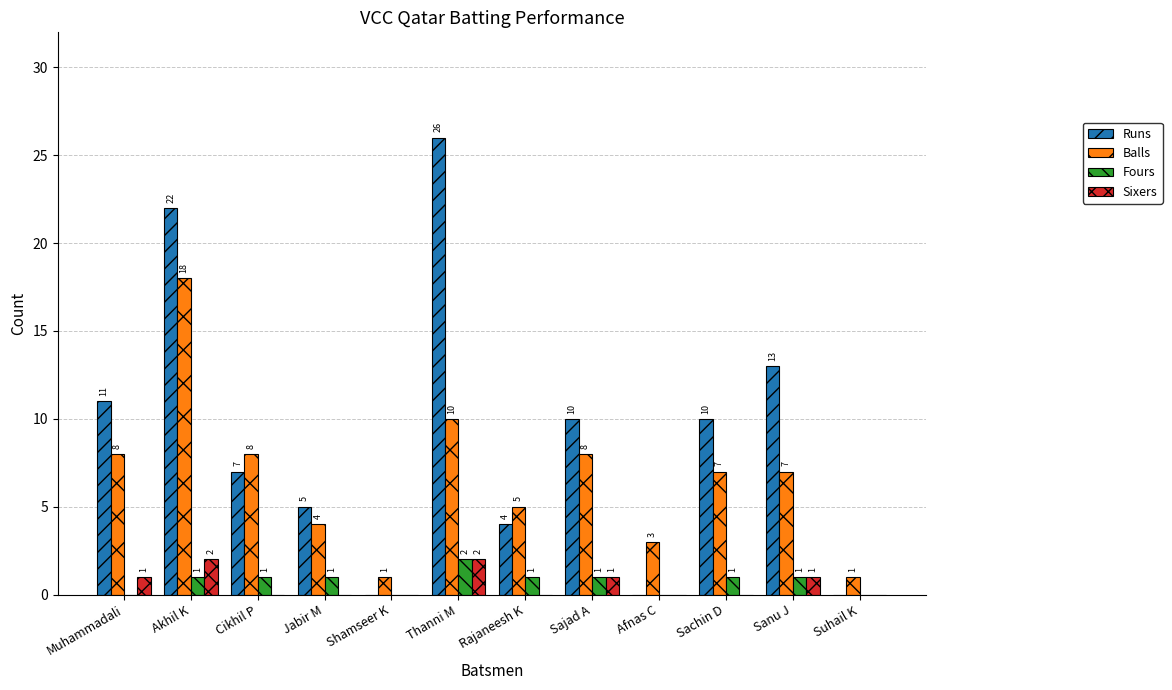

What is the spread (max minus min) of values at Jabir M?

5